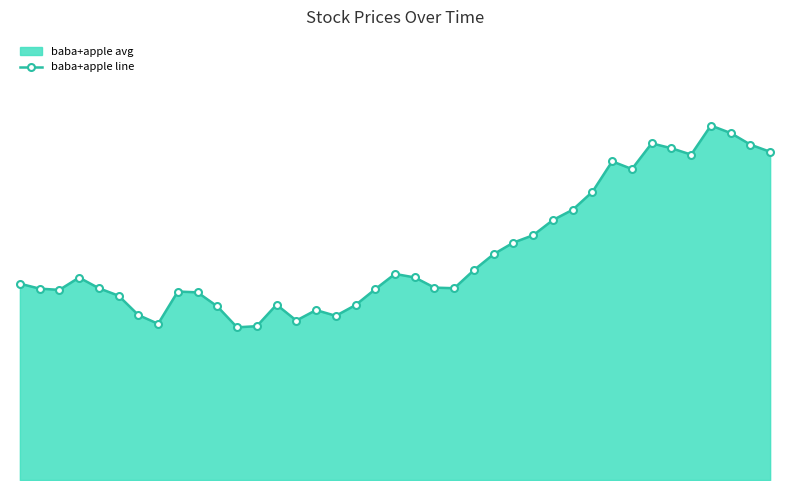

Which category has the highest value across all series?

35